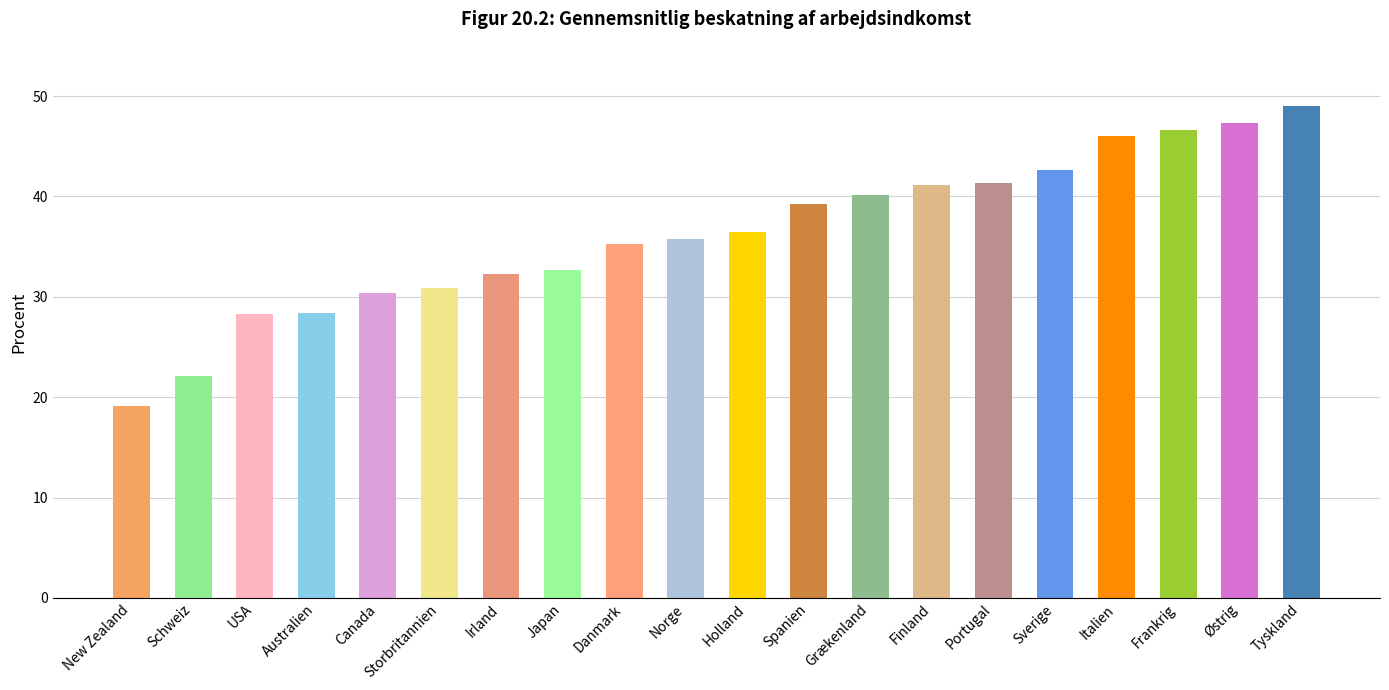

Between Irland and Tyskland, which is larger?

Tyskland